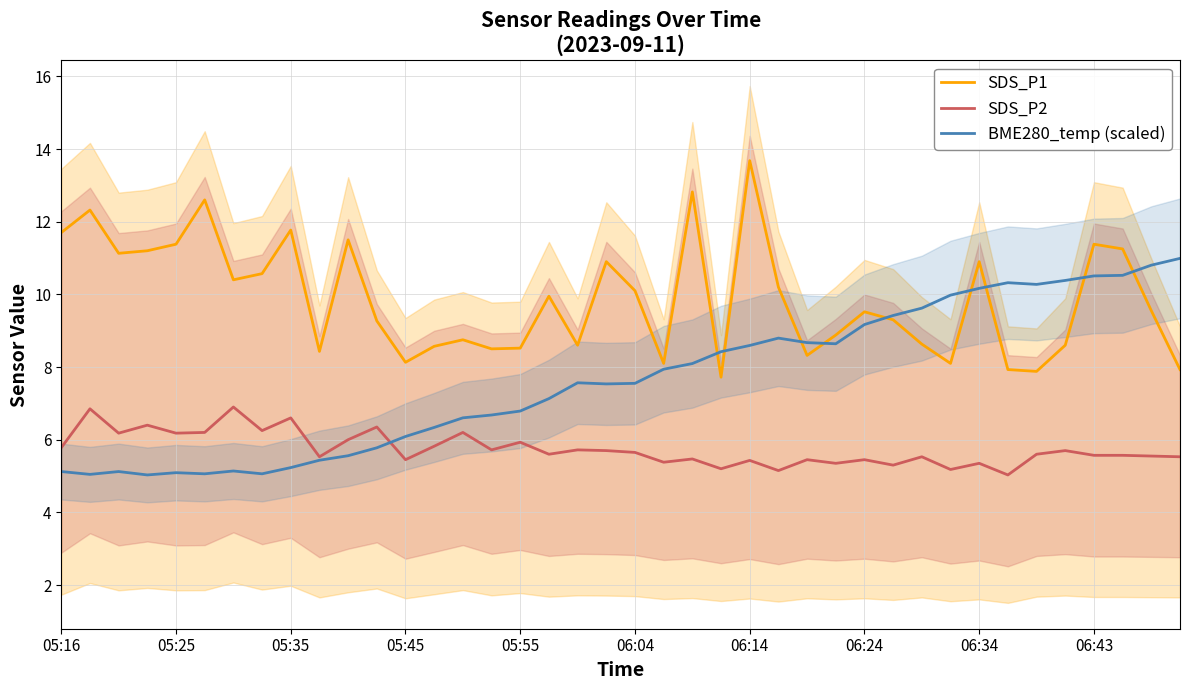

True or false: SDS_P2 and SDS_P1 cross at least once.

False